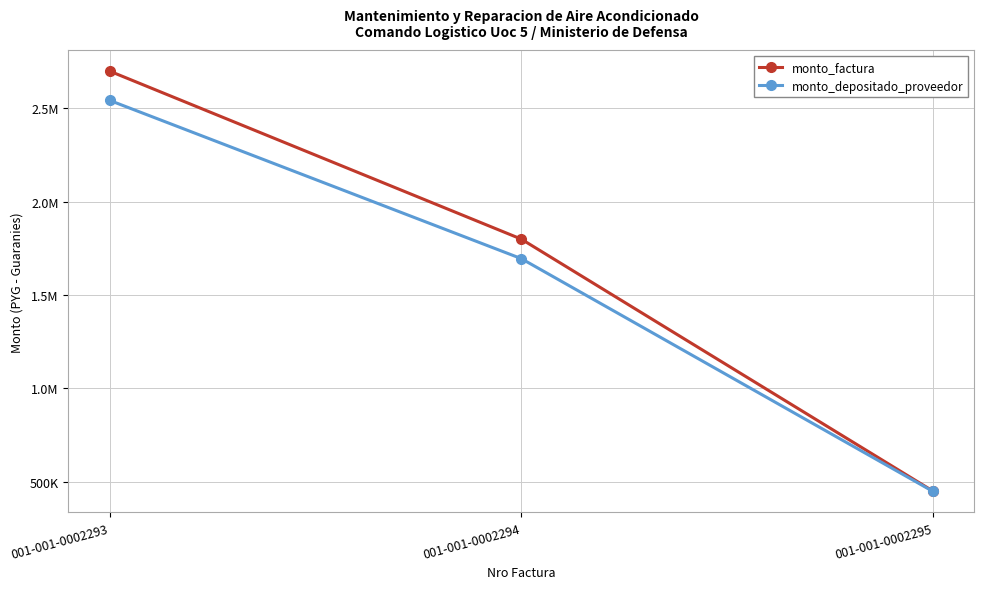

Reading right to left, transcribe all the data shown in this chart.

monto_factura: 450000	1800000	2700000
monto_depositado_proveedor: 448364	1695469	2543202